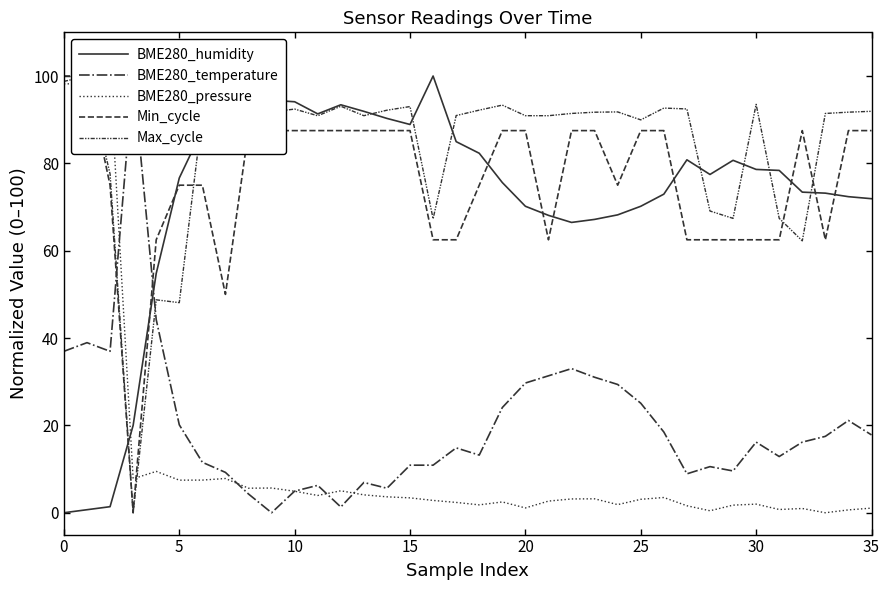

Which series has the largest total across all categories?

Max_cycle